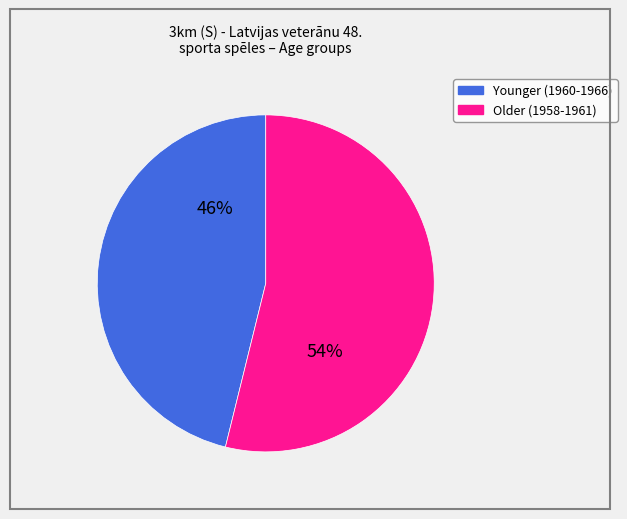

Count the number of slices in the pie.

2